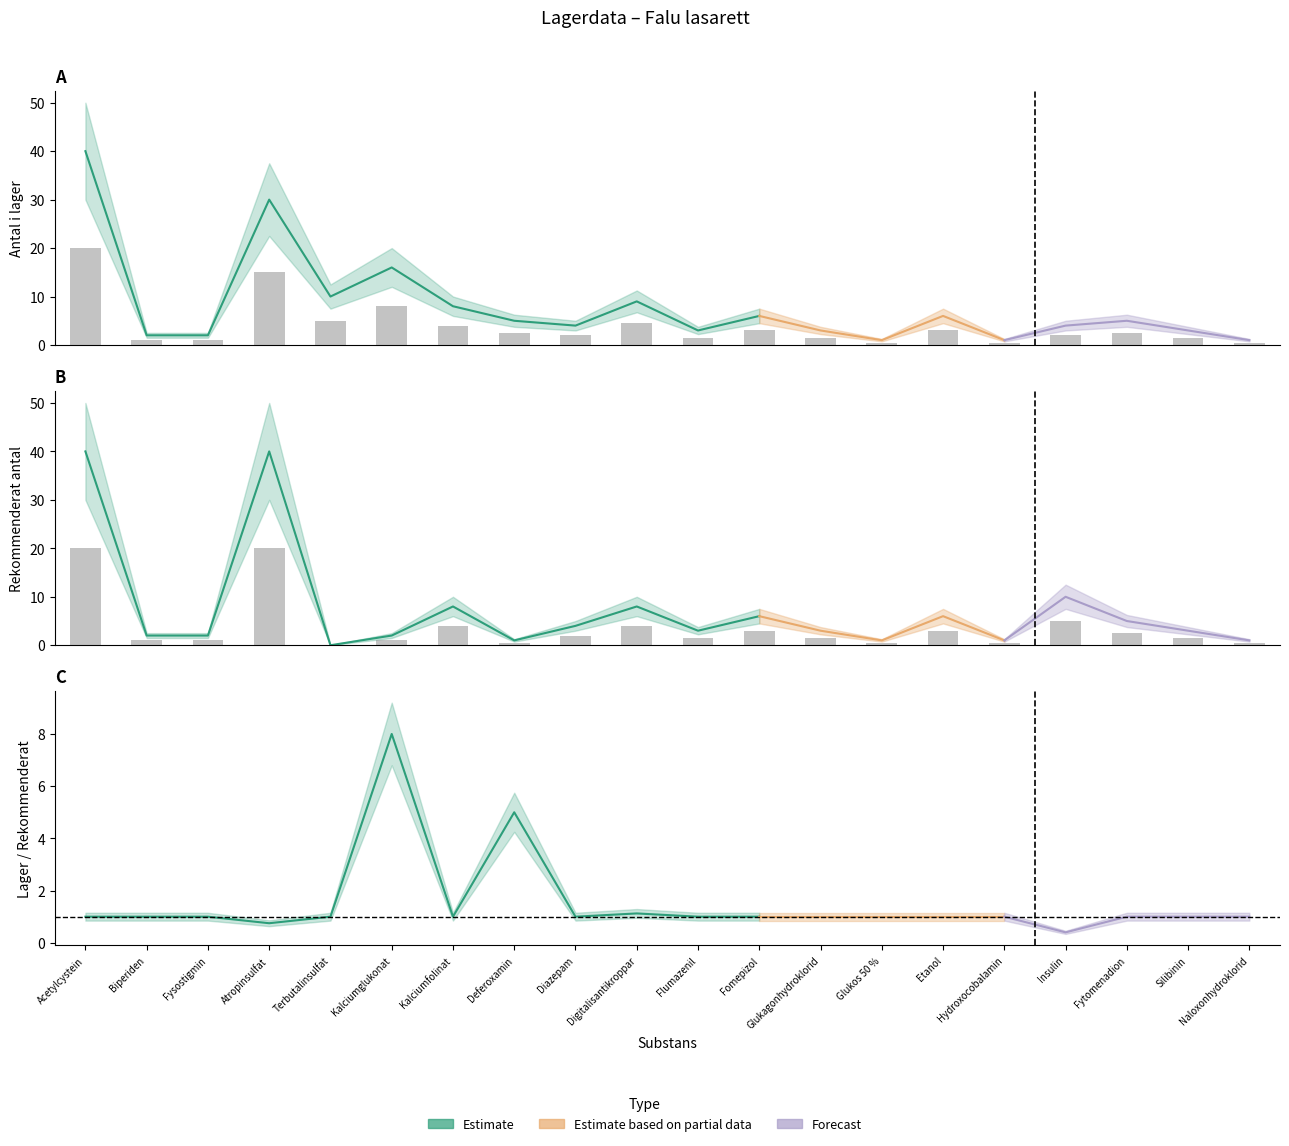

What is the value of the Antal i lager bar at the 16th from the left?

0.5